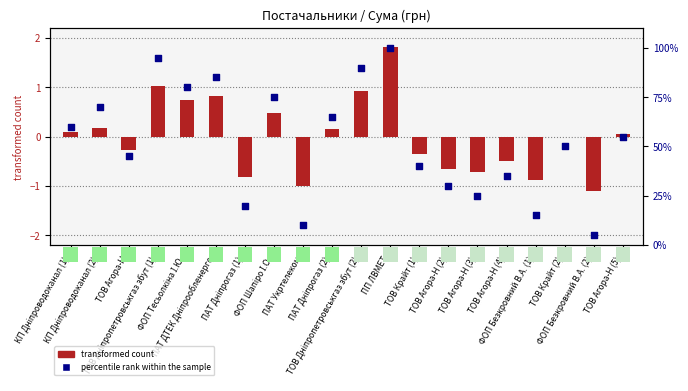

At how many categories does at least one series exceed 0?

20